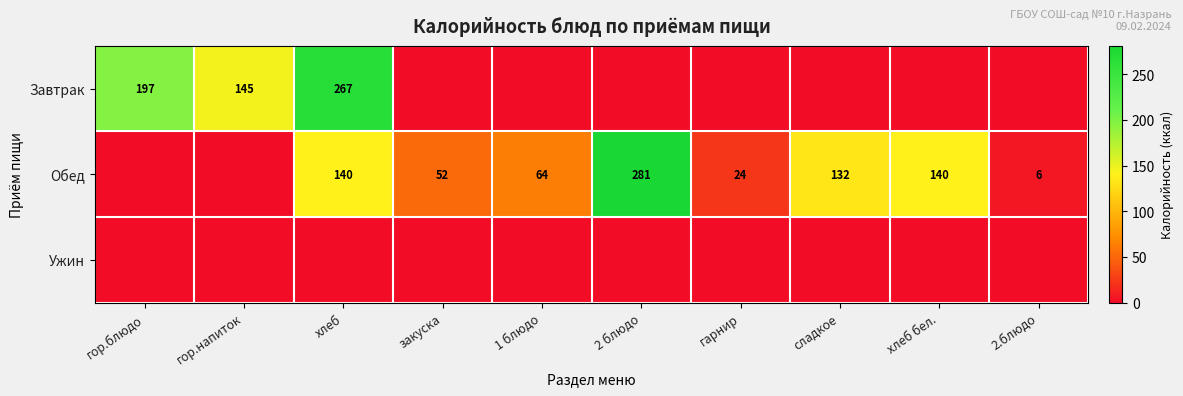

The value of Завтрак at гор.блюдо is 197. True or false?

True